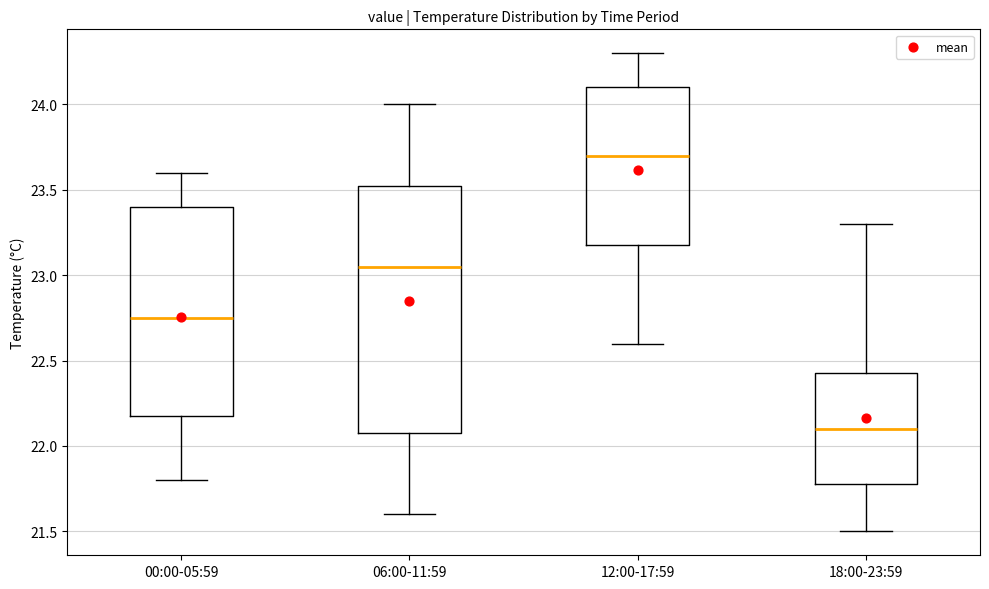

Where does the lower whisker of the box for 12:00-17:59 end on the y-axis? The values are not printed on the chart, so give them approximately, as read against the axis.

22.60